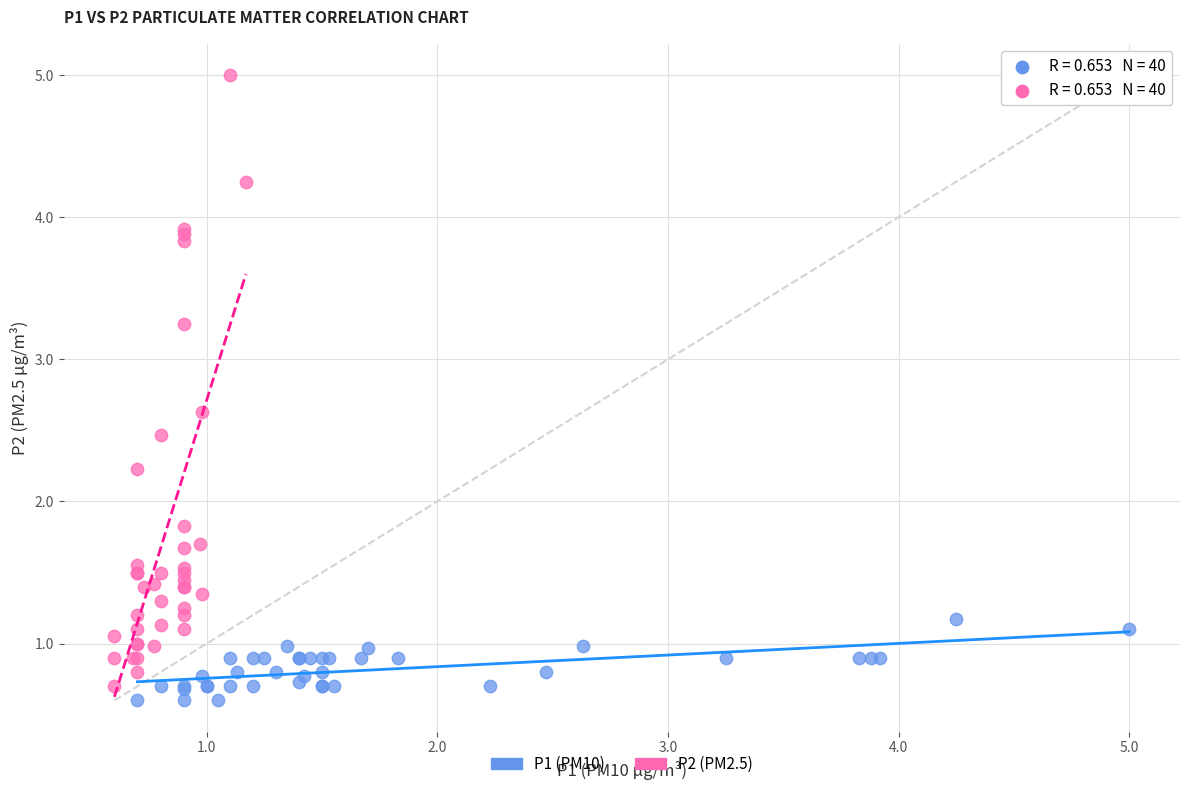

Which series has the largest Y range (max minus min)?

P2 (PM2.5)